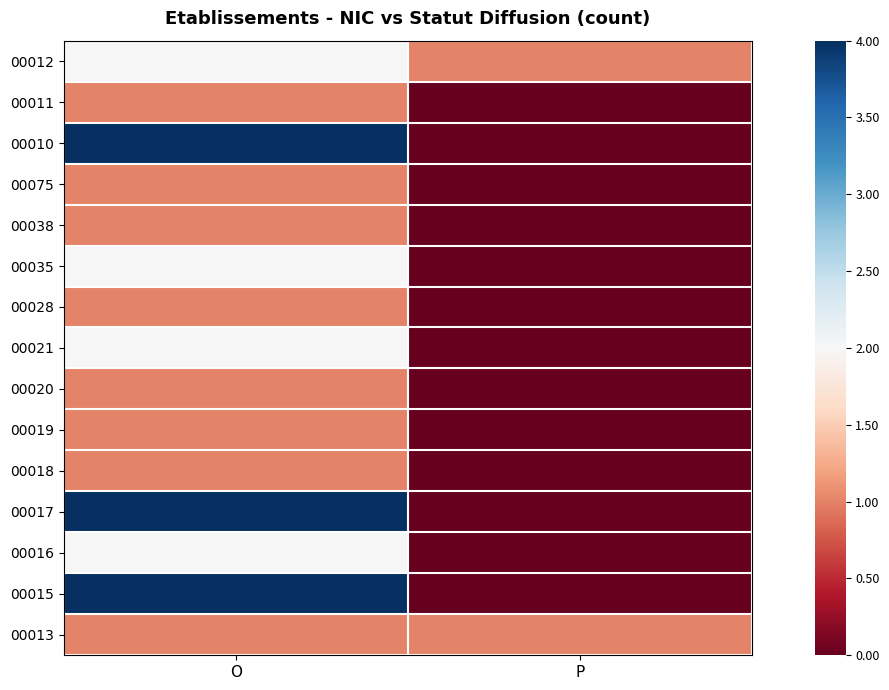

Reading right to left, transcribe all the data shown in this chart.

00013: P=-0.5	O=-0.5
00015: P=-1.0	O=1.0
00016: P=-1.0	O=0.0
00017: P=-1.0	O=1.0
00018: P=-1.0	O=-0.5
00019: P=-1.0	O=-0.5
00020: P=-1.0	O=-0.5
00021: P=-1.0	O=0.0
00028: P=-1.0	O=-0.5
00035: P=-1.0	O=0.0
00038: P=-1.0	O=-0.5
00075: P=-1.0	O=-0.5
00010: P=-1.0	O=1.0
00011: P=-1.0	O=-0.5
00012: P=-0.5	O=0.0